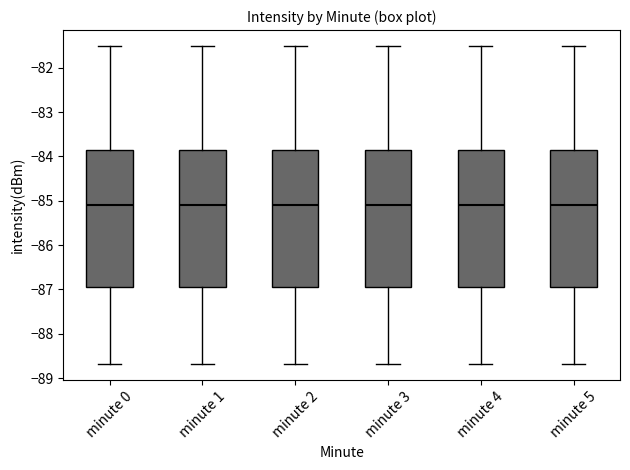

Reading left to right, read every box against the y-axis: the position of its median line, the range the box covers, and the ends of its whiskers. The values are not printed on the chart, so give them approximately, as read against the axis.

minute 0: median -85.1, box -87.0 to -83.9, whiskers -88.7 to -81.5
minute 1: median -85.1, box -87.0 to -83.9, whiskers -88.7 to -81.5
minute 2: median -85.1, box -87.0 to -83.9, whiskers -88.7 to -81.5
minute 3: median -85.1, box -87.0 to -83.9, whiskers -88.7 to -81.5
minute 4: median -85.1, box -87.0 to -83.9, whiskers -88.7 to -81.5
minute 5: median -85.1, box -87.0 to -83.9, whiskers -88.7 to -81.5